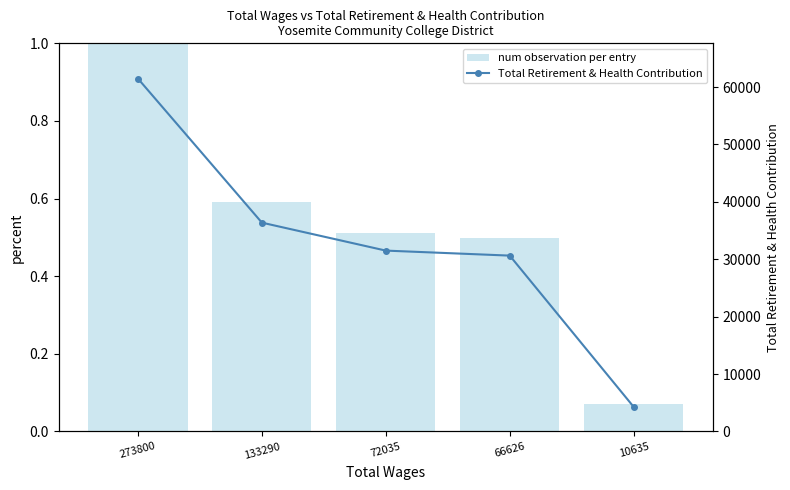

What are all the series names shown in the legend?

num observation per entry, Total Retirement & Health Contribution